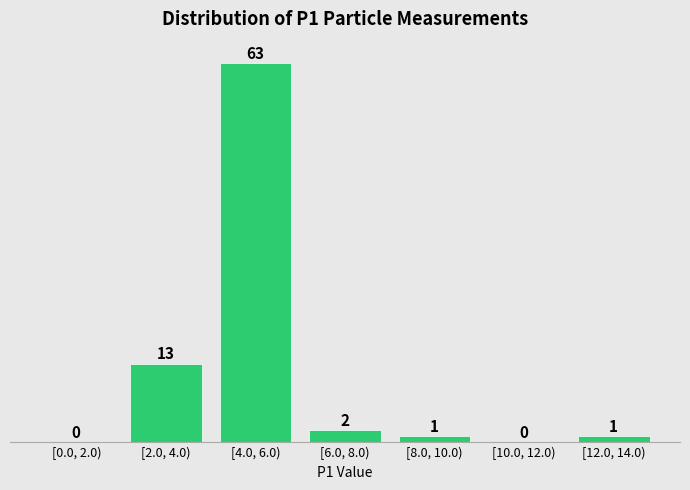

Reading left to right, transcribe all the data shown in this chart.

[0.0, 2.0)=0	[2.0, 4.0)=13	[4.0, 6.0)=63	[6.0, 8.0)=2	[8.0, 10.0)=1	[10.0, 12.0)=0	[12.0, 14.0)=1